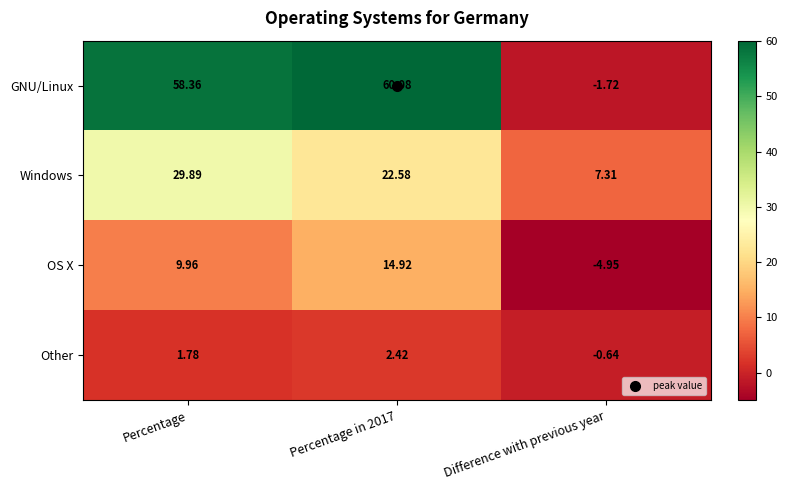

Which series has the largest total across all categories?

GNU/Linux